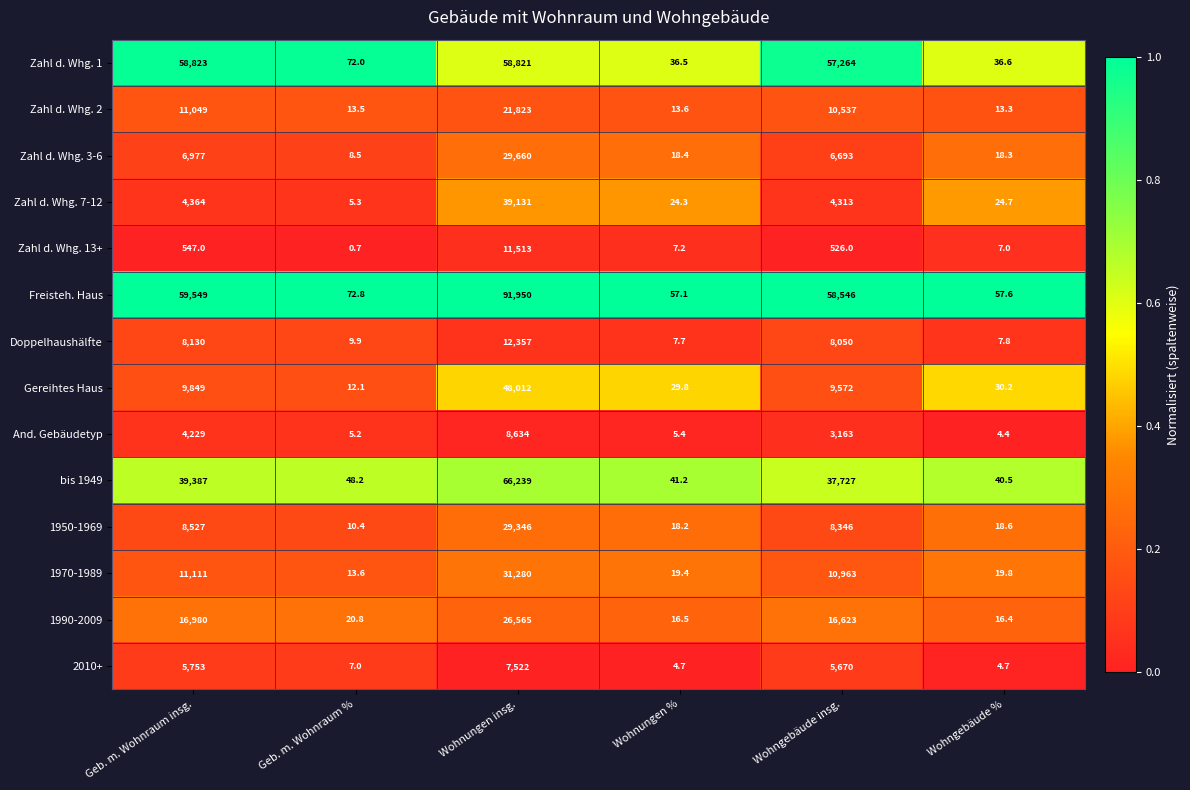

Between Wohnungen insg. and Wohngebäude %, which series saw the biggest shift?

Freisteh. Haus